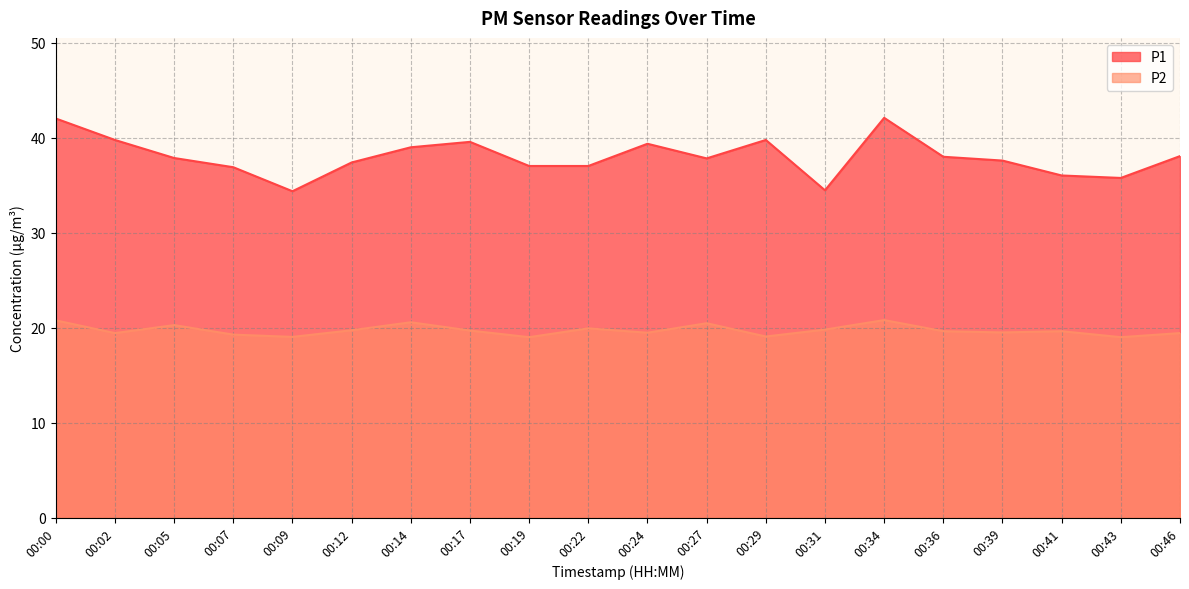

Does the chart have visible grid lines?

Yes